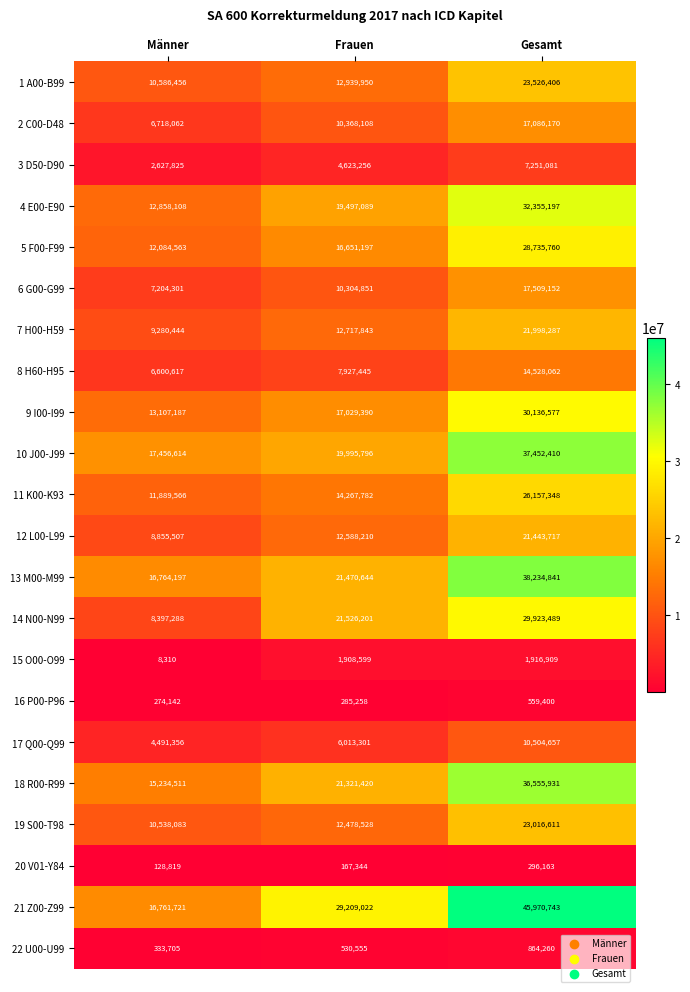

What is the average value of the 13 M00-M99 series?

25489894